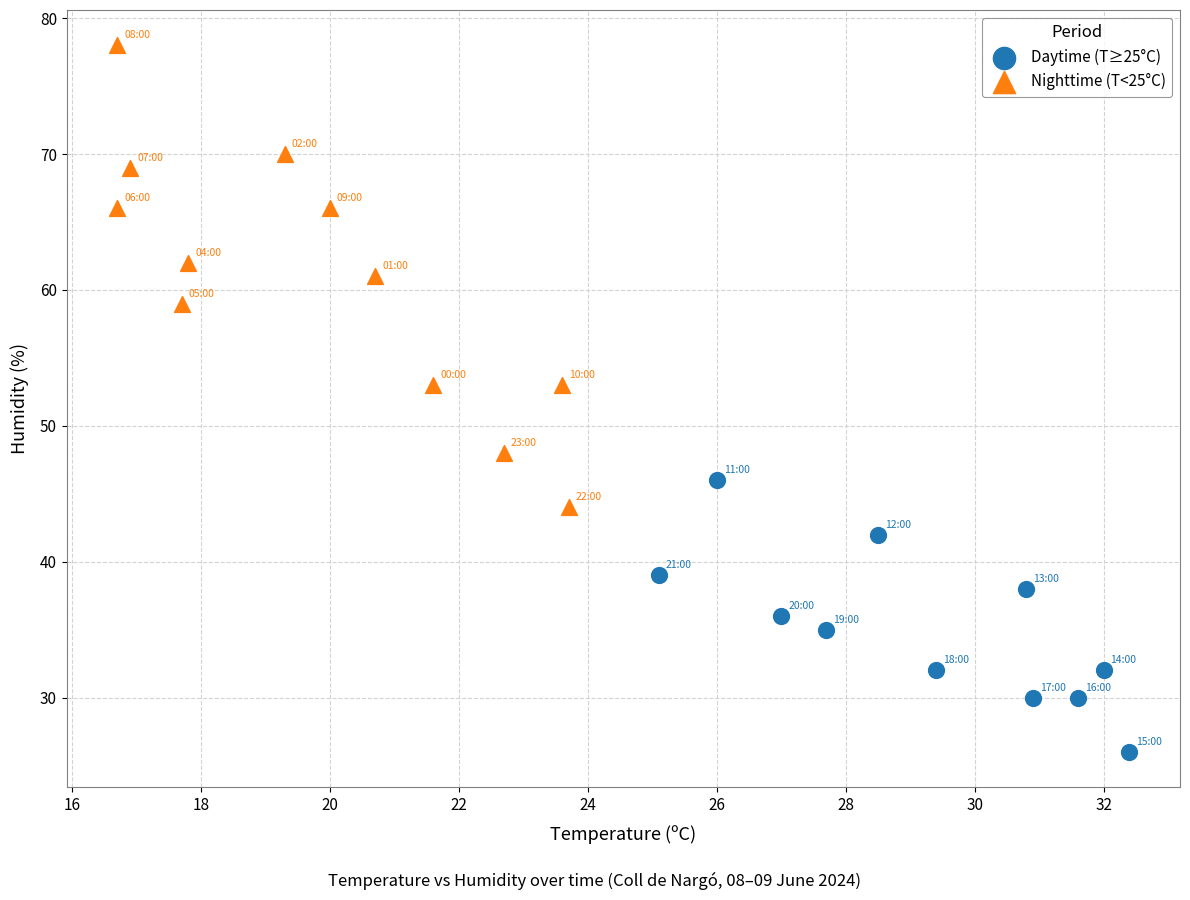

Which series has the largest Y range (max minus min)?

Nighttime (T<25°C)